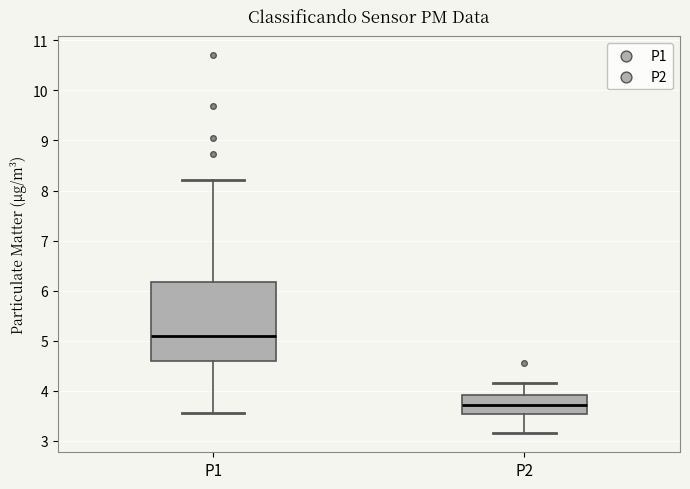

Reading left to right, read every box against the y-axis: the position of its median line, the range the box covers, and the ends of its whiskers. The values are not printed on the chart, so give them approximately, as read against the axis.

P1: median 5.1, box 4.6 to 6.2, whiskers 3.6 to 8.2
P2: median 3.7, box 3.5 to 3.9, whiskers 3.2 to 4.2